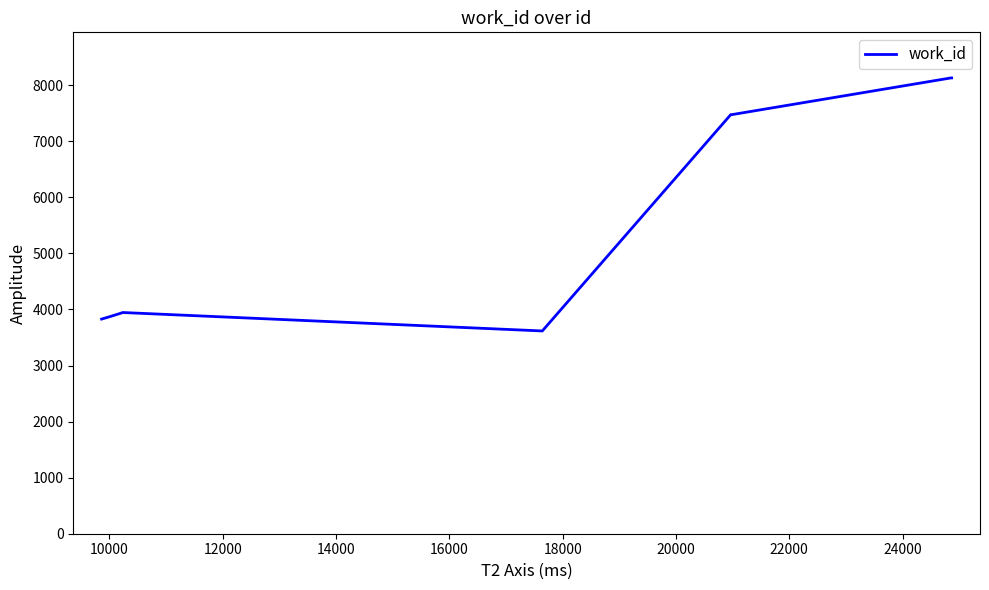

What is the minimum value shown in the chart?

3617